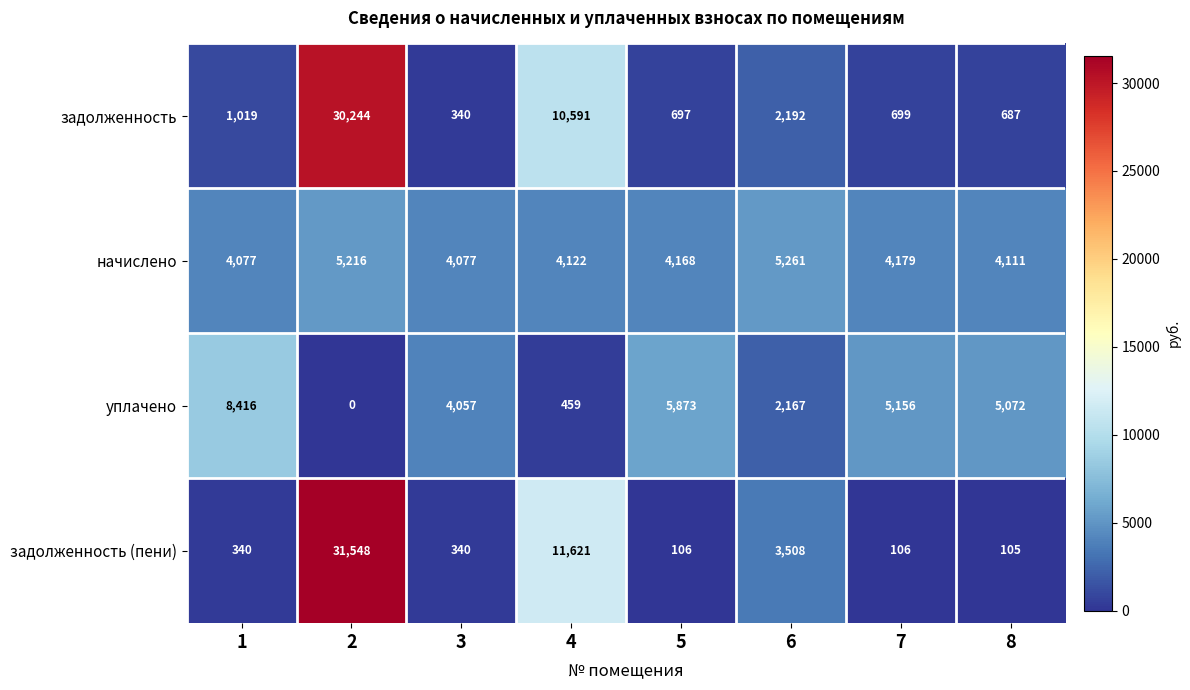

Is it true that начислено equals 6499 at 4?

False